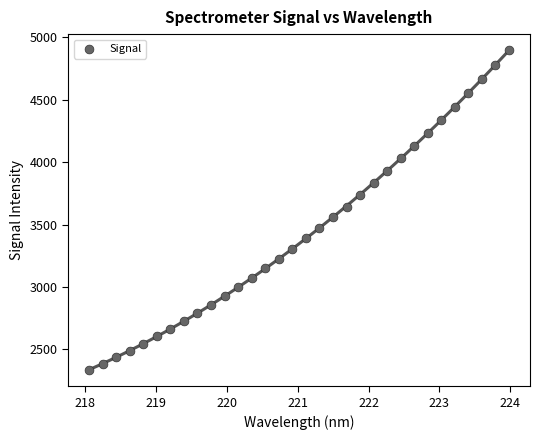

What is the range of X values (max minus min)?

5.9